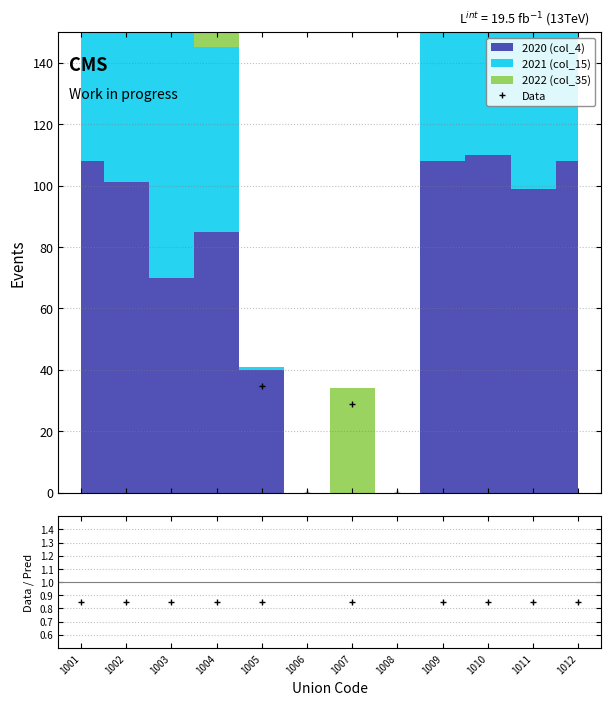

Which category has the highest value across all series?

1001